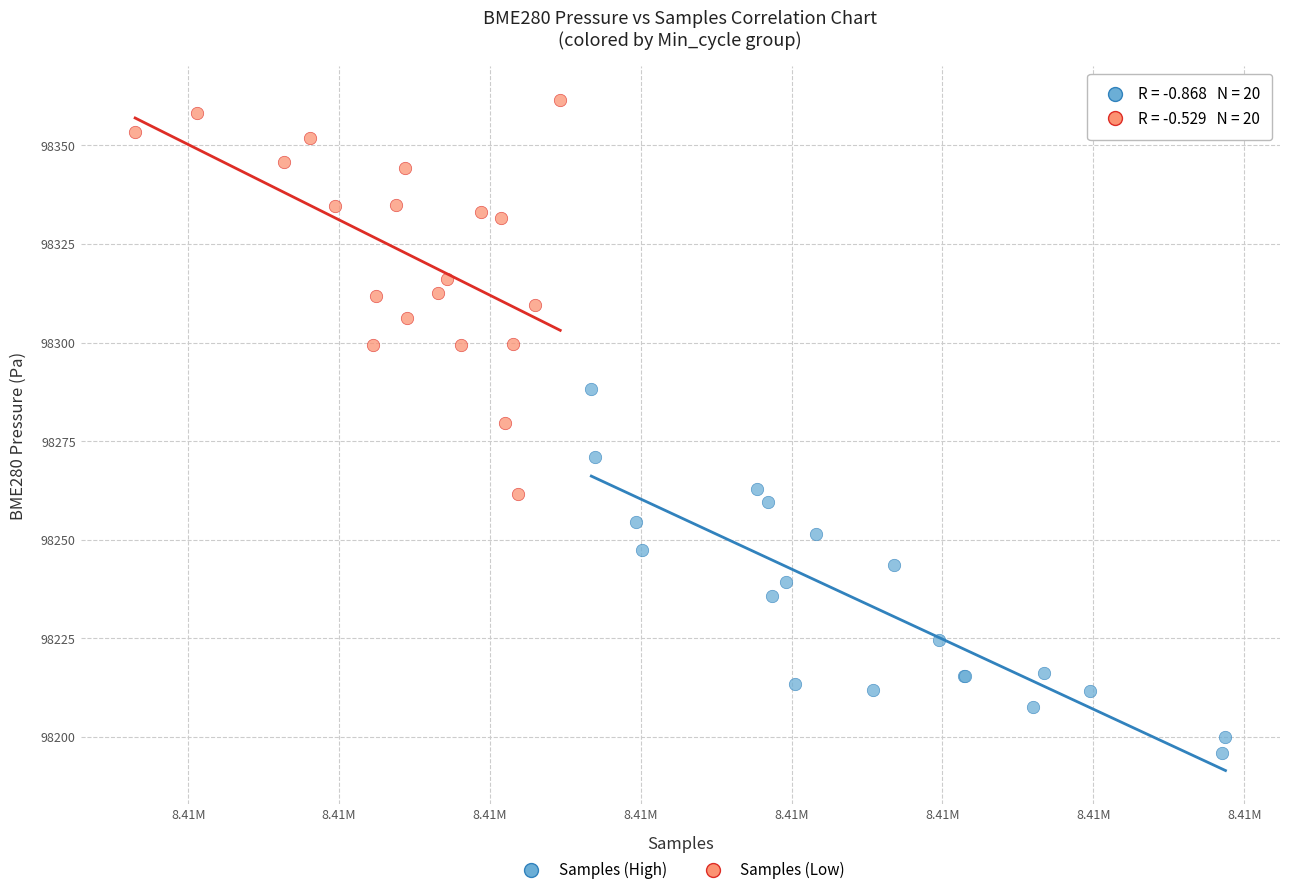

Which series has the widest spread of Y values?

Samples (Low)